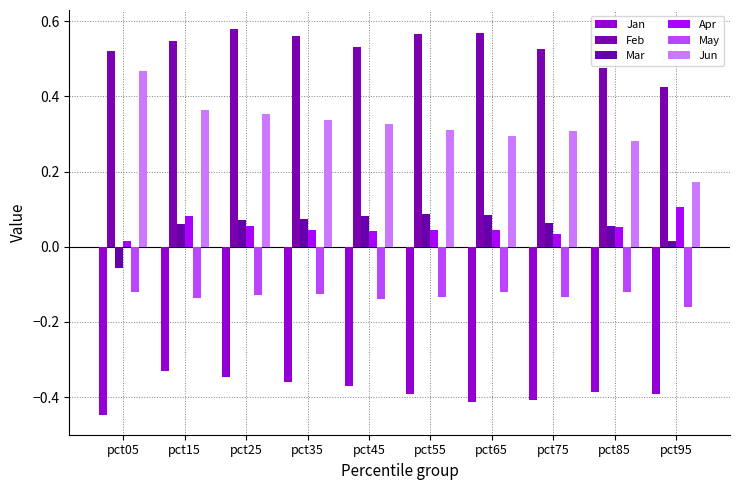

Read the May value at pct45.

-0.1